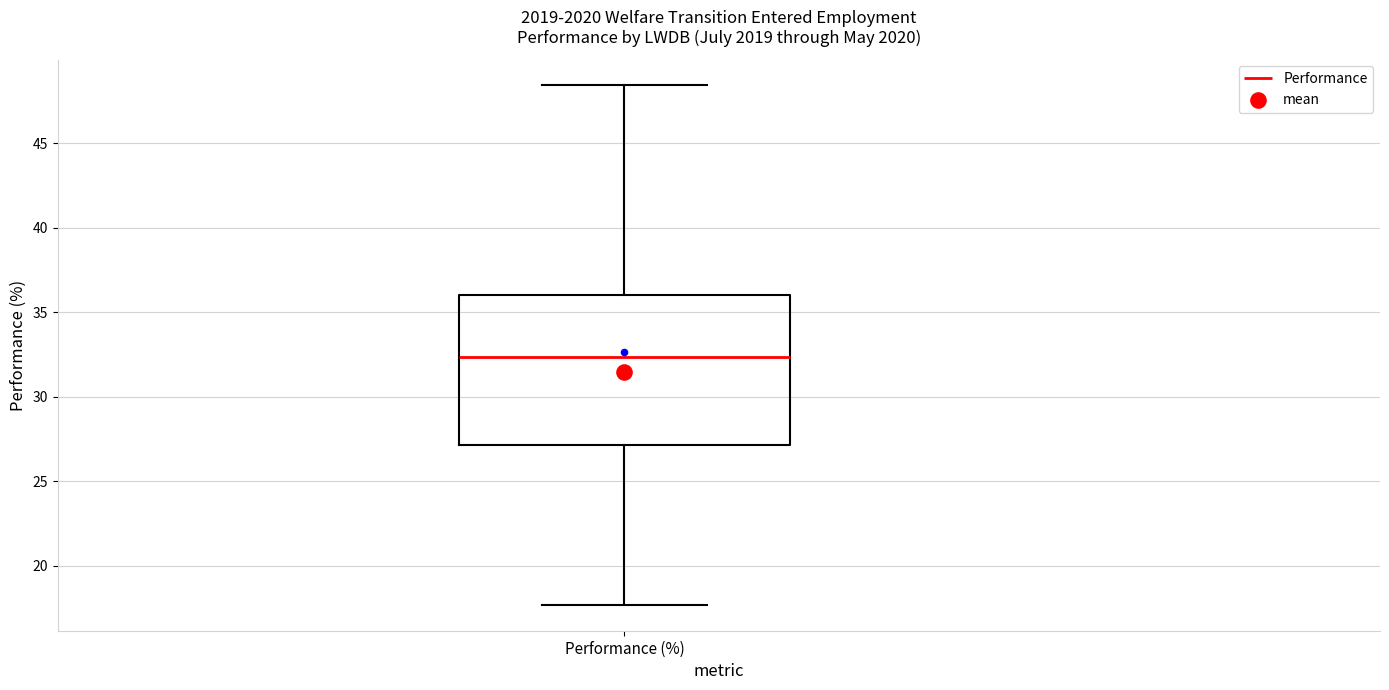

Read this box plot against the y-axis: the position of the median line, the range covered by the box, and the ends of both whiskers. The values are not printed on the chart, so give them approximately, as read against the axis.

median 32.5, box 27.0 to 36.0, whiskers 17.5 to 48.5